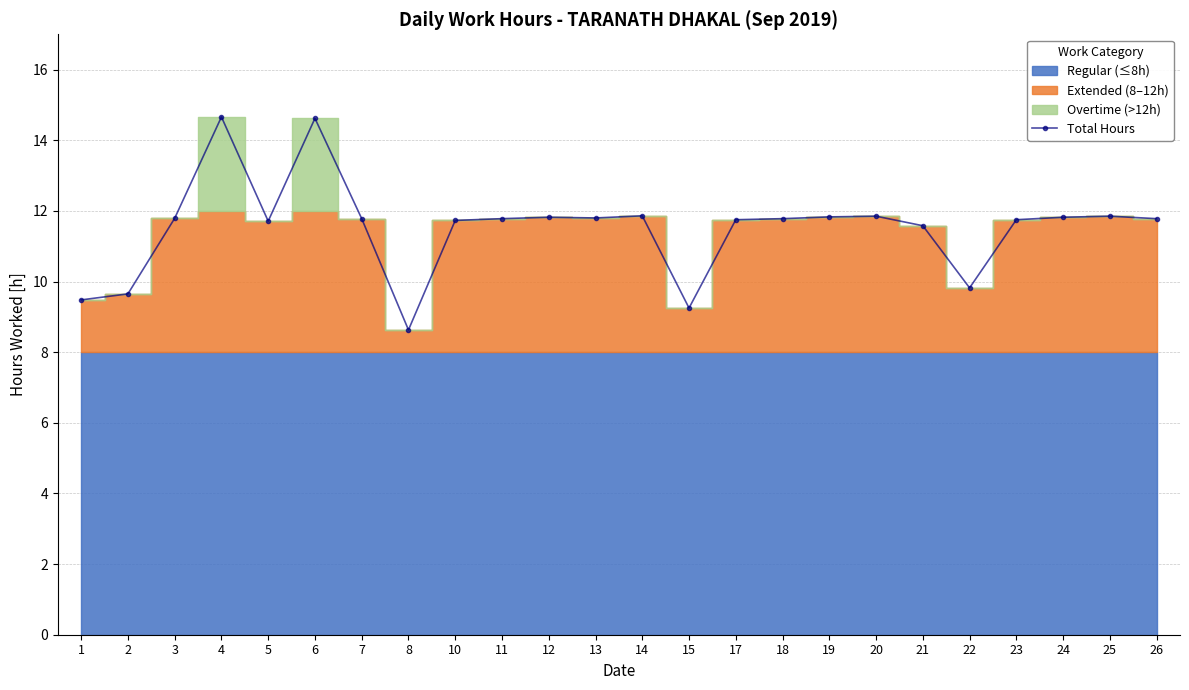

True or false: the data shows 3.7 at 13.

False